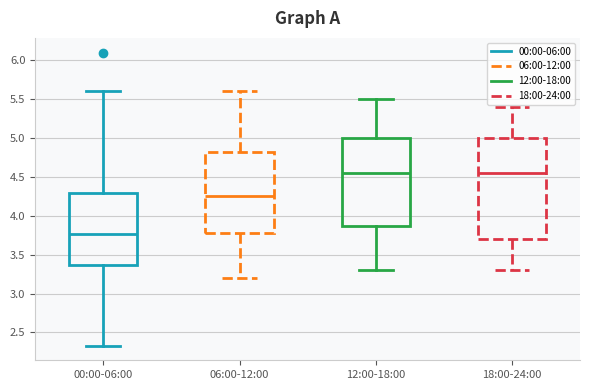

Where does the lower whisker of the box for 18:00-24:00 end on the y-axis? The values are not printed on the chart, so give them approximately, as read against the axis.

3.30